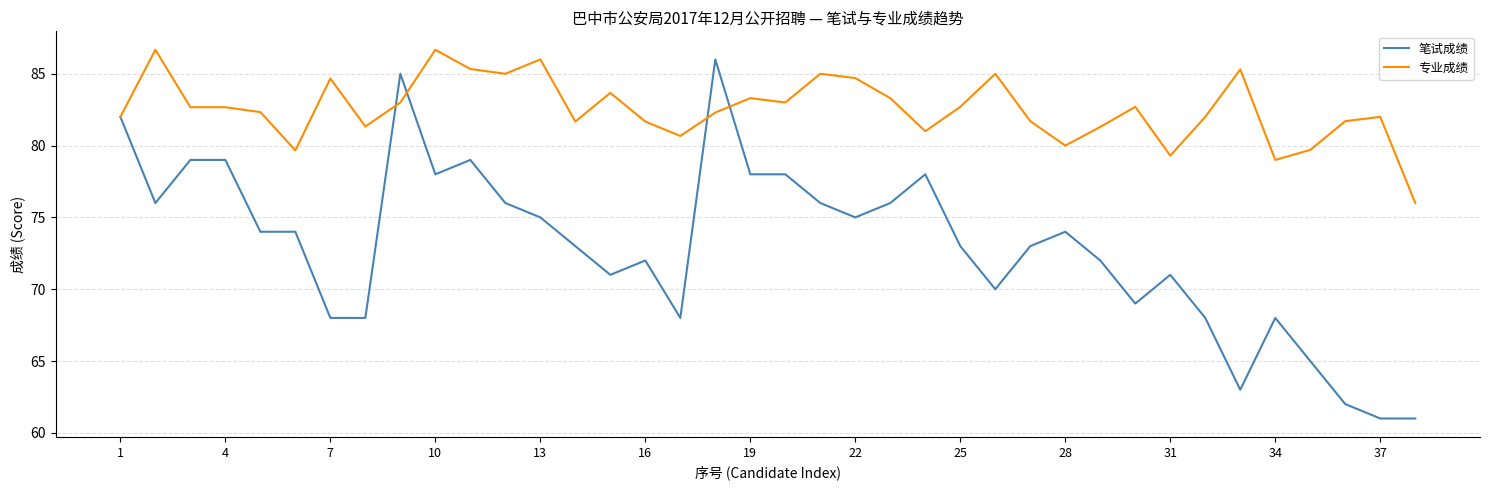

What is the average value of the 笔试成绩 series?

73.0